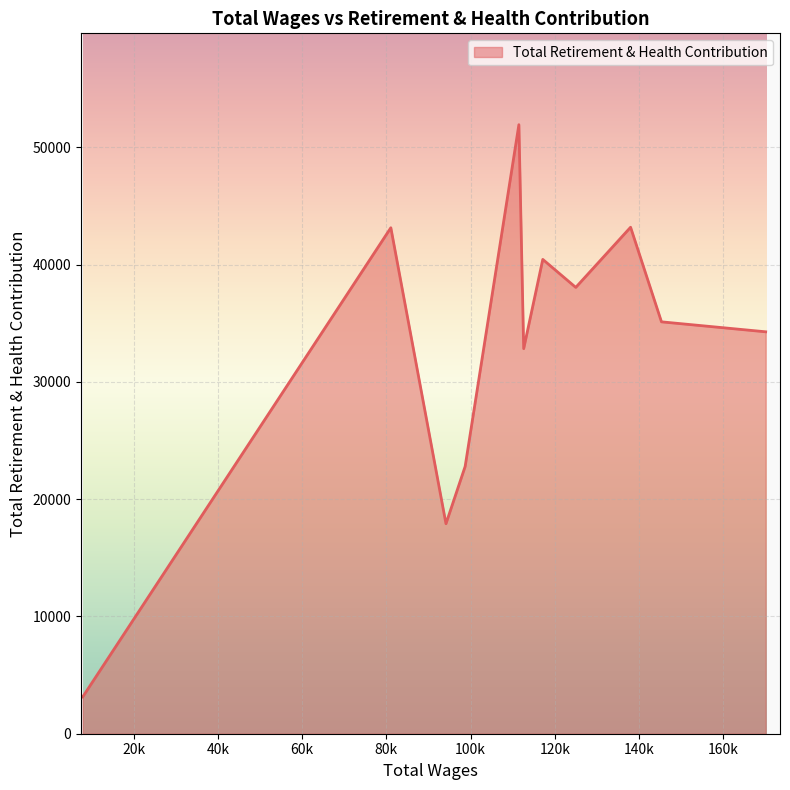

What is the minimum value shown in the chart?

3137